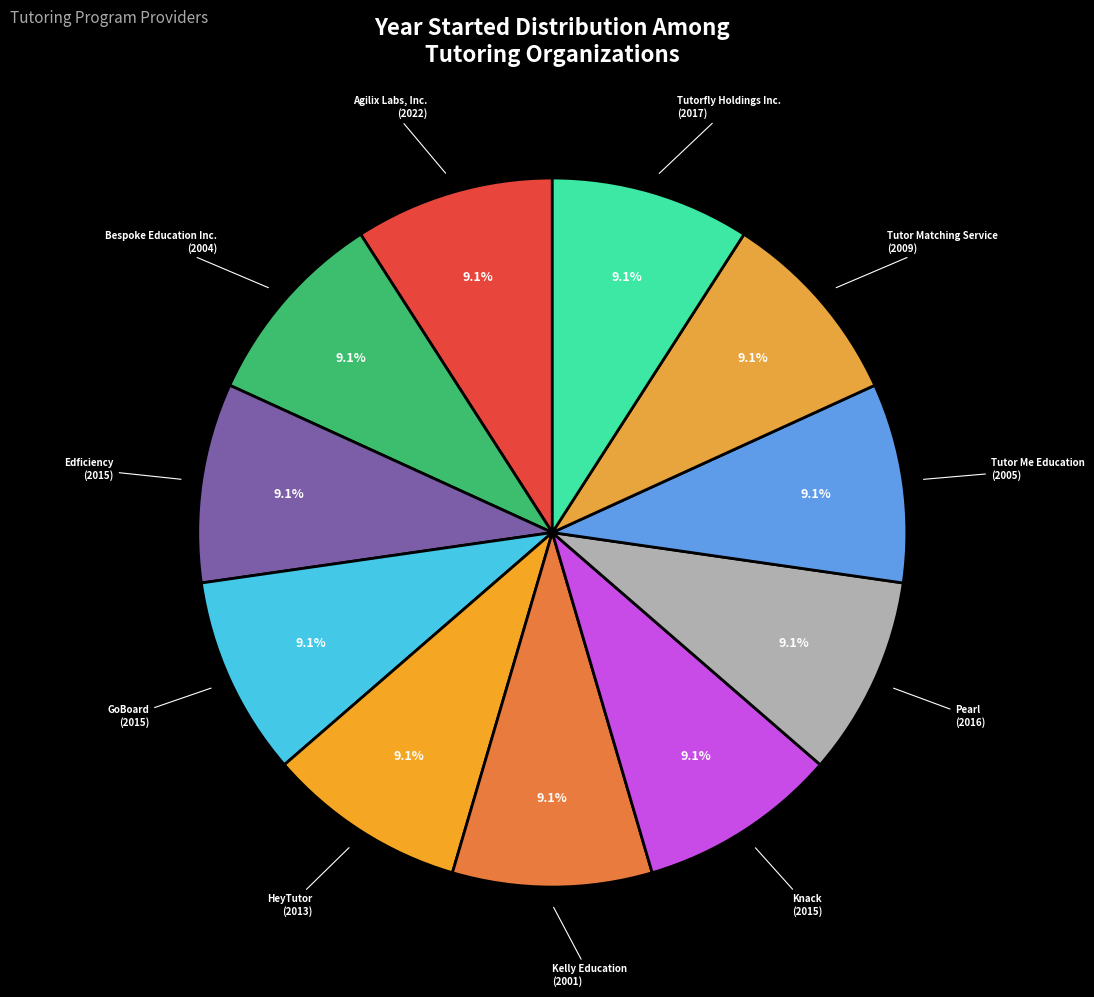

How many slices are in this pie chart?

11